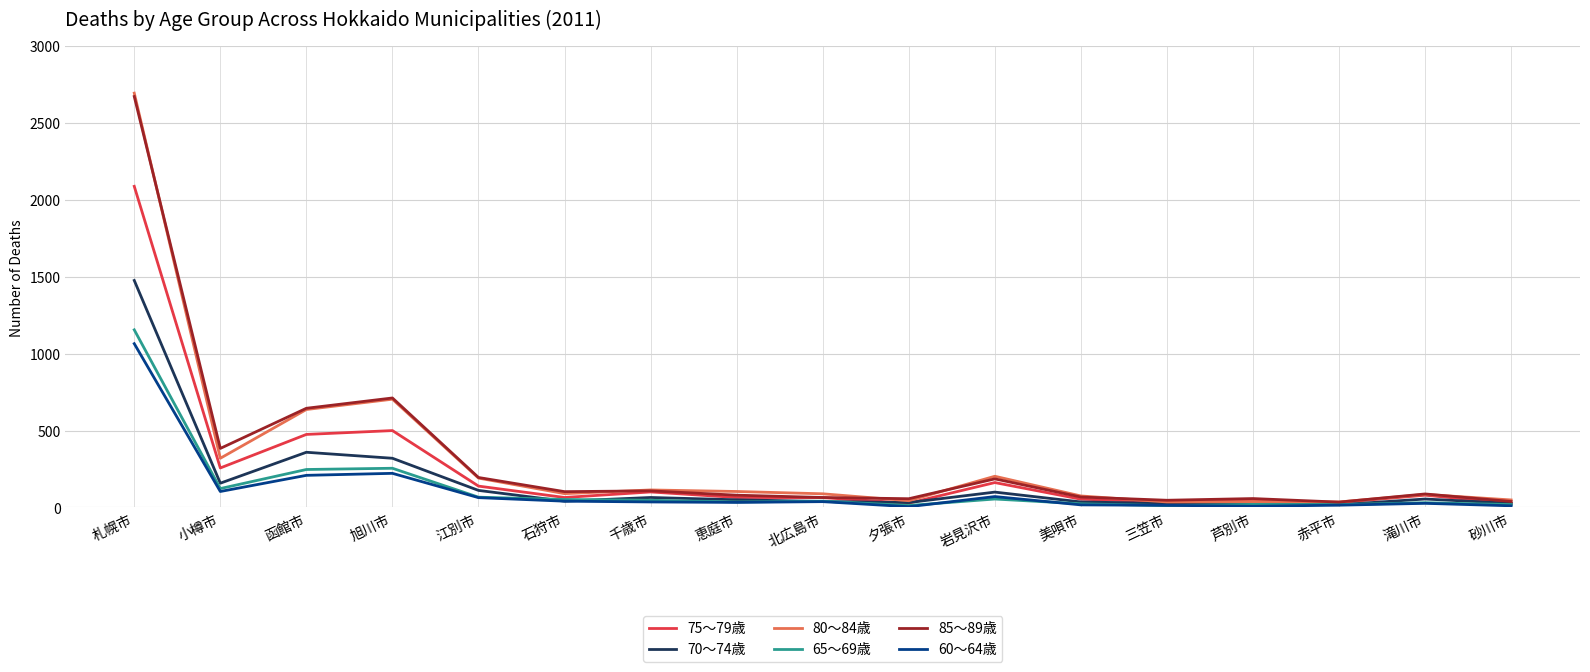

Is the value of 80～84歳 at 美唄市 greater than the value of 85～89歳 at 三笠市?

Yes